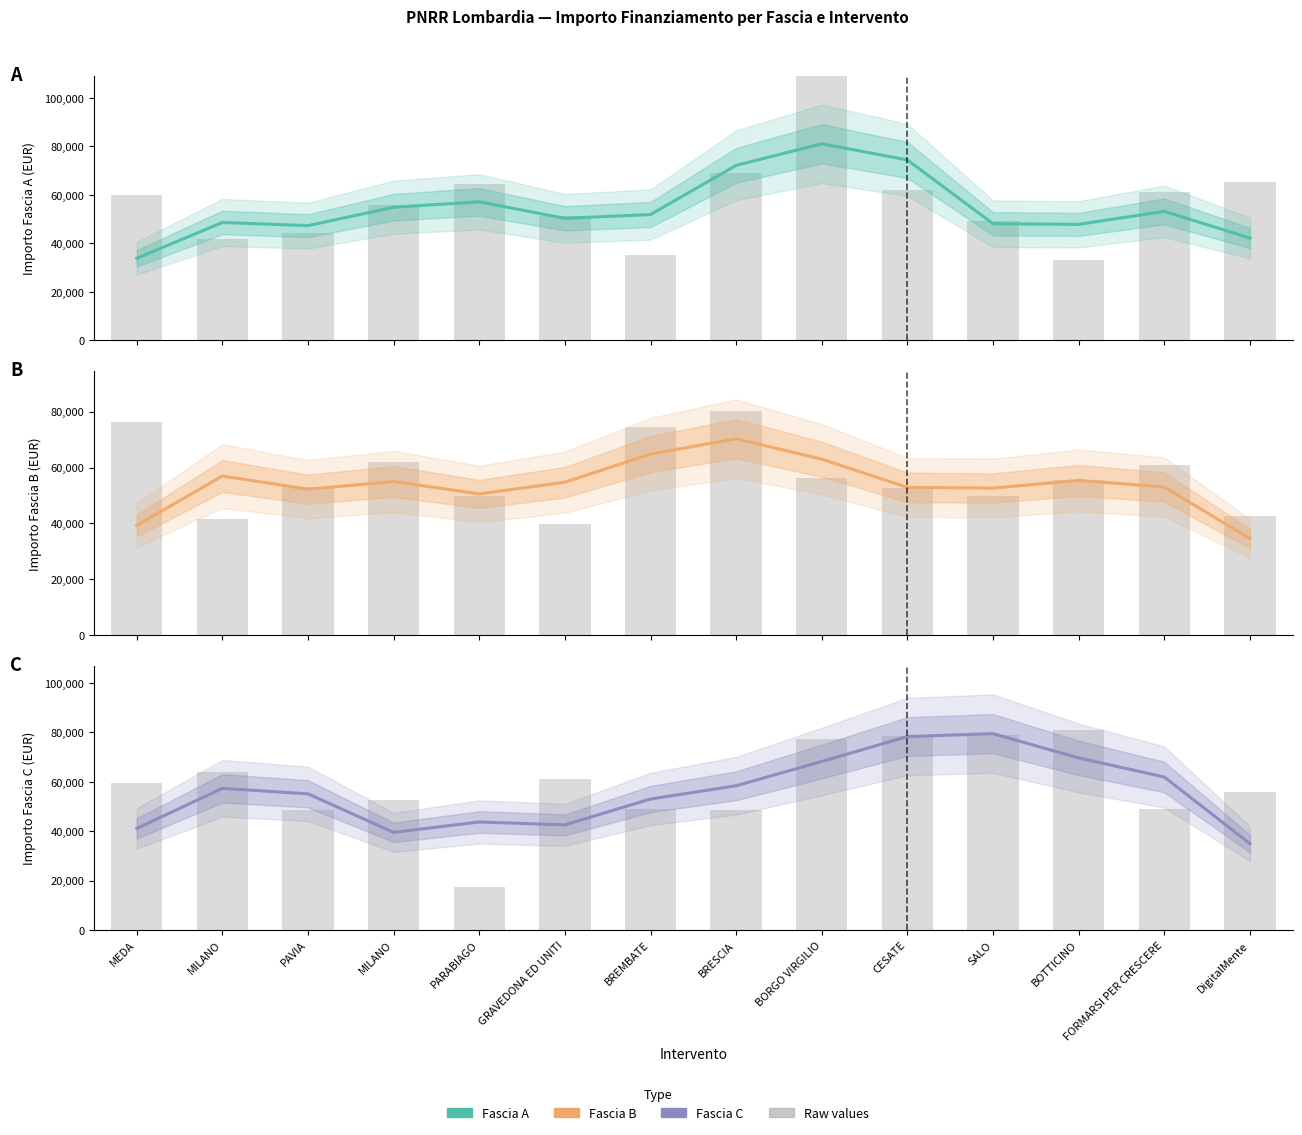

Between BREMBATE and DigitalMente, which series saw the biggest shift?

Fascia B raw